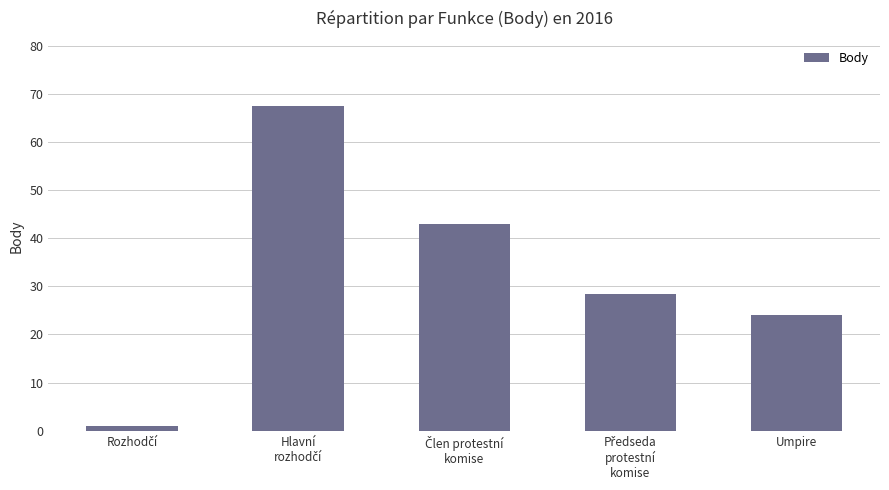

What is the greatest value displayed?

67.5